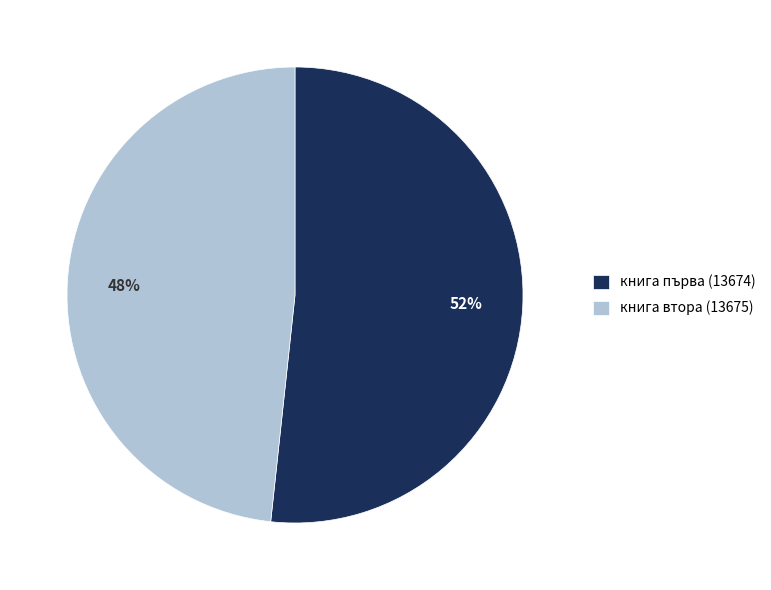

To the nearest percent, what percentage of the pie is книга първа (13674)?

52%